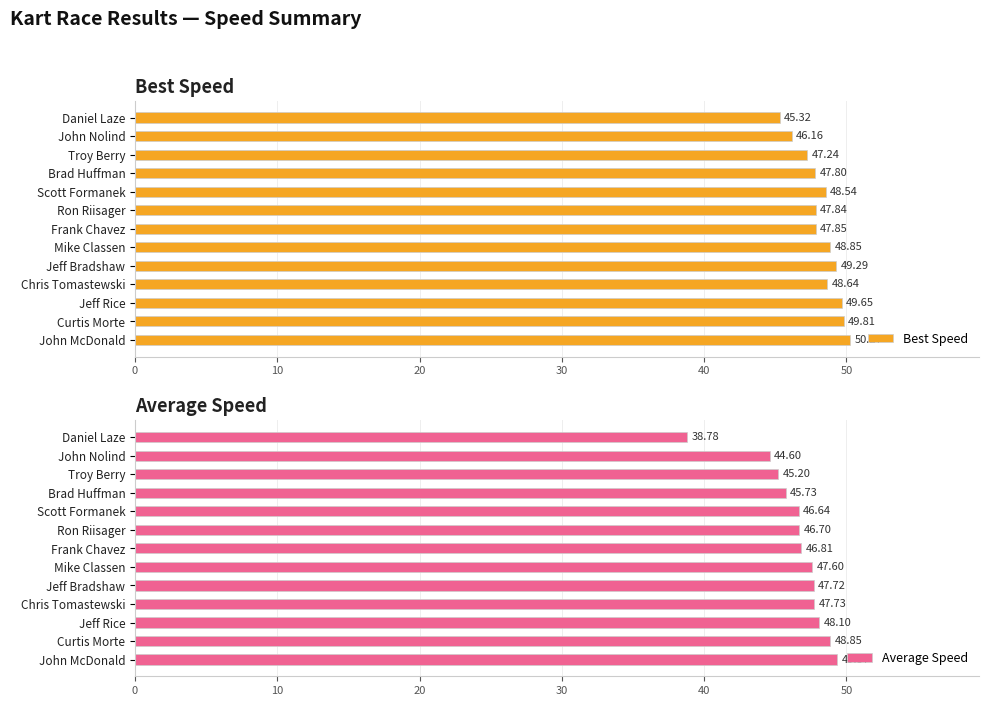

The value of Average Speed at Mike Classen is 47.6. True or false?

True